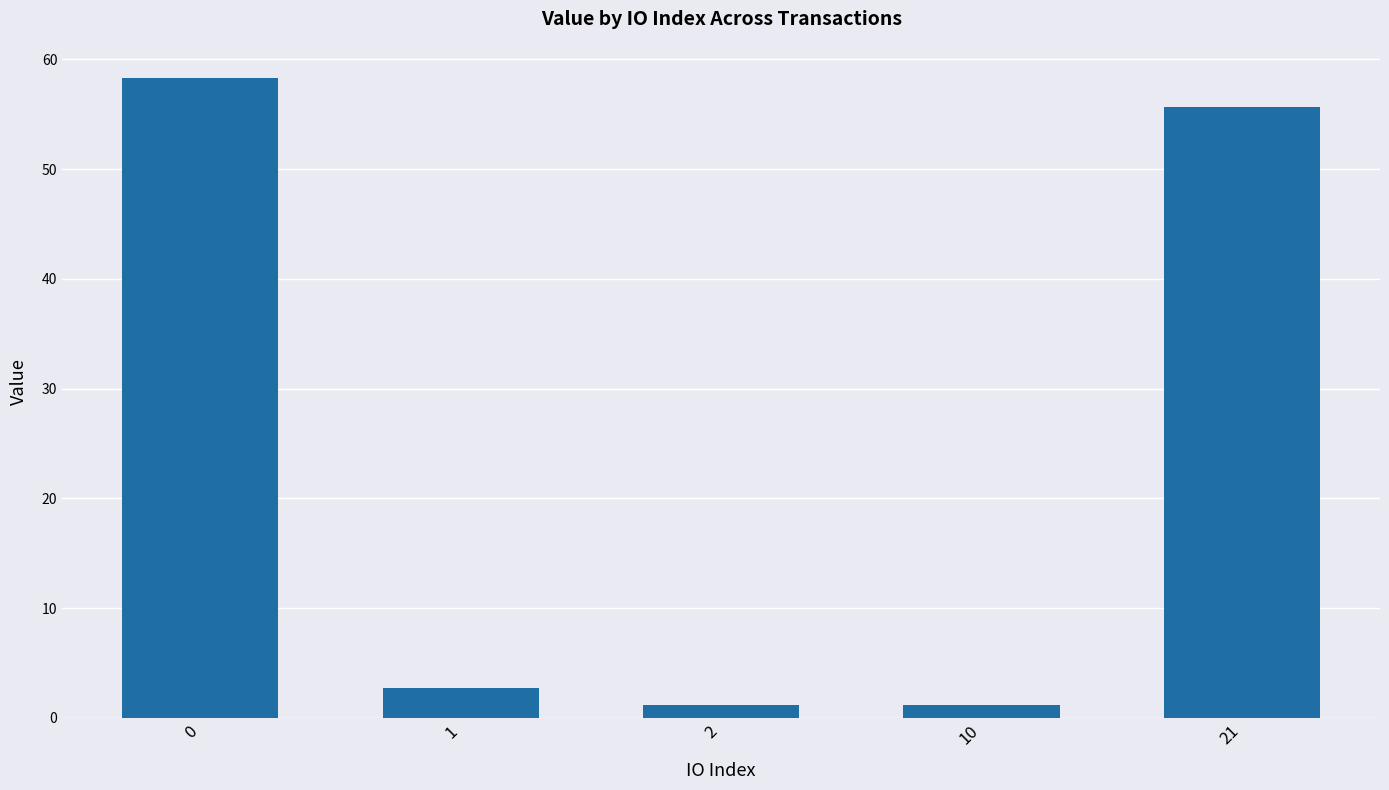

True or false: the data shows 21.3 at 0.

False